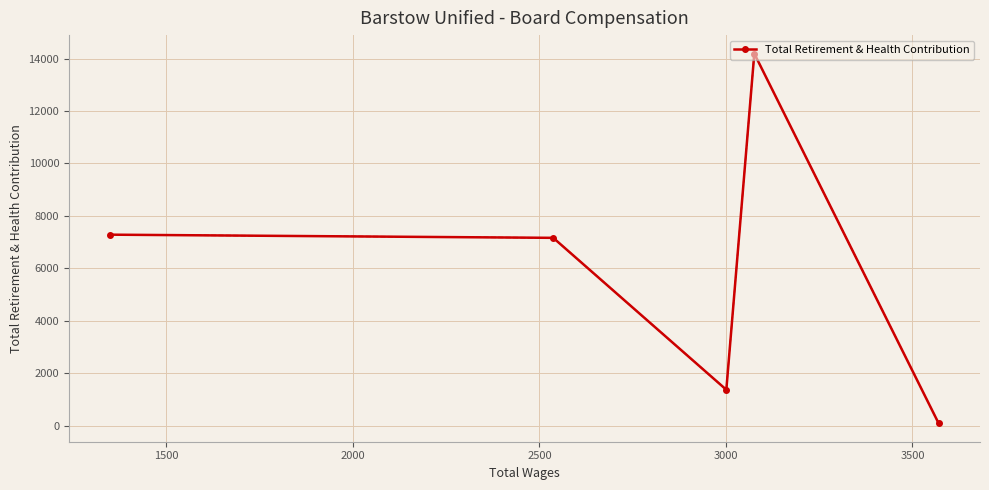

What is the value of the 4th point from the left?

14193